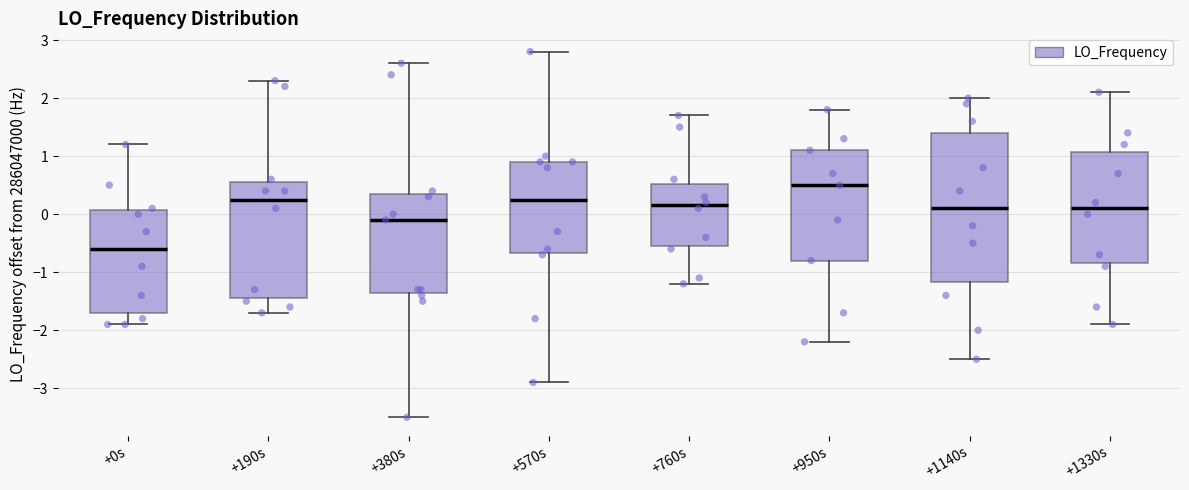

Reading left to right, read every box against the y-axis: the position of its median line, the range the box covers, and the ends of its whiskers. The values are not printed on the chart, so give them approximately, as read against the axis.

+0s: median -0.6, box -1.7 to 0.1, whiskers -1.9 to 1.2
+190s: median 0.3, box -1.5 to 0.6, whiskers -1.7 to 2.3
+380s: median -0.1, box -1.3 to 0.3, whiskers -3.5 to 2.6
+570s: median 0.3, box -0.7 to 0.9, whiskers -2.9 to 2.8
+760s: median 0.2, box -0.6 to 0.5, whiskers -1.2 to 1.7
+950s: median 0.5, box -0.8 to 1.1, whiskers -2.2 to 1.8
+1140s: median 0.1, box -1.2 to 1.4, whiskers -2.5 to 2.0
+1330s: median 0.1, box -0.8 to 1.1, whiskers -1.9 to 2.1